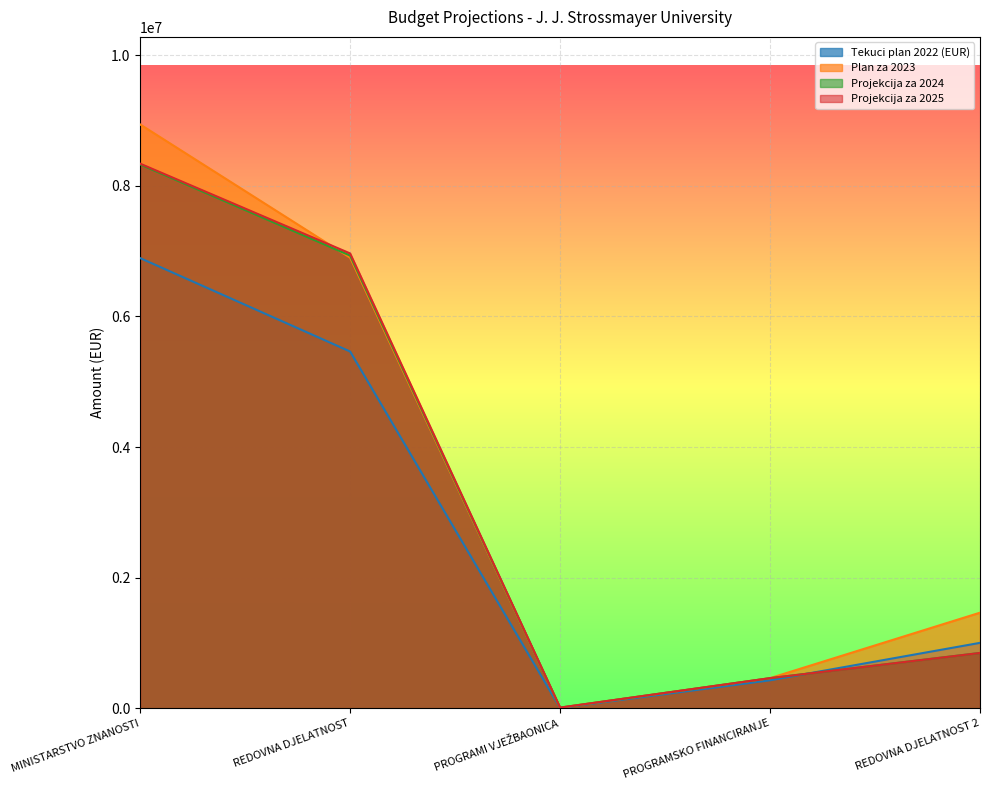

What is the sum of the Tekuci plan 2022 (EUR) values at REDOVNA DJELATNOST 2 and REDOVNA DJELATNOST?

6464041.4